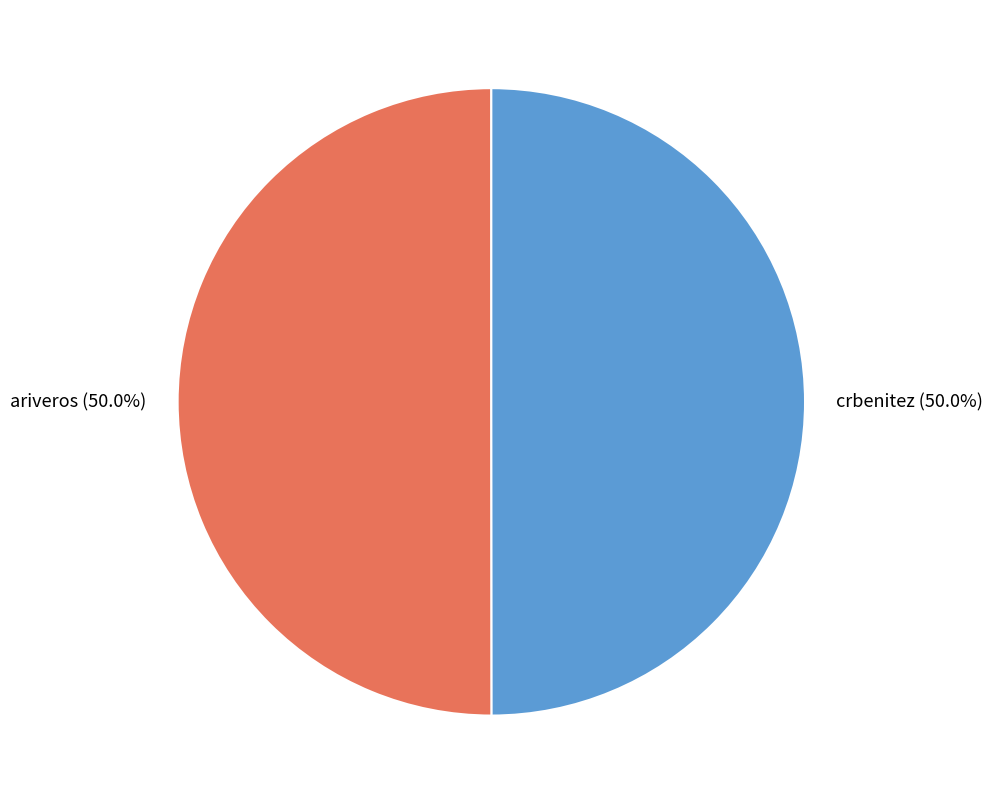

The ariveros slice represents 50% of the pie. True or false?

True